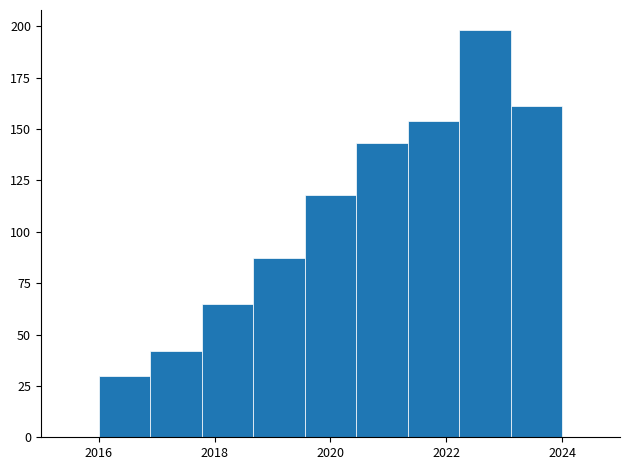

Reading left to right, transcribe this chart: for each bar, give the range it covers on the x-axis and its height. Neither the bar edges nor the heights are printed on the chart, so give them approximately, as read against the axes.

2016.0 to 2016.8: 30
2016.8 to 2017.8: 40
2017.8 to 2018.6: 65
2018.6 to 2019.6: 85
2019.6 to 2020.4: 120
2020.4 to 2021.4: 145
2021.4 to 2022.2: 155
2022.2 to 2023.2: 200
2023.2 to 2024.0: 160